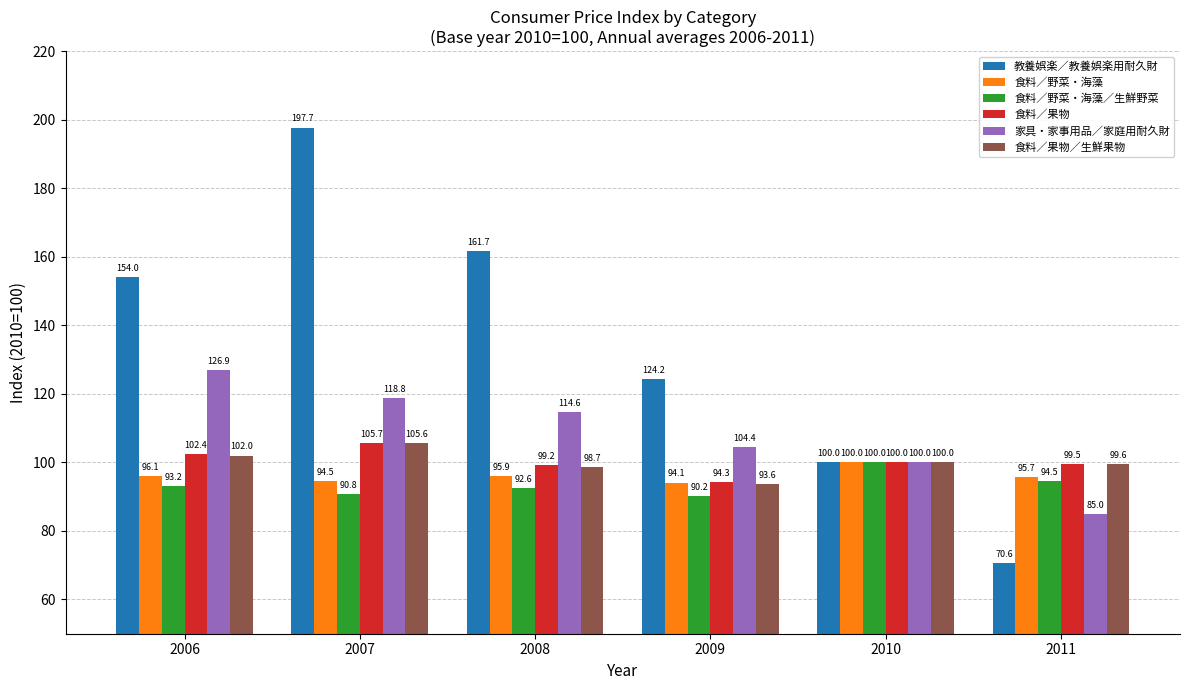

True or false: 食料／野菜・海藻 has a value of 50.7 at 2007.

False